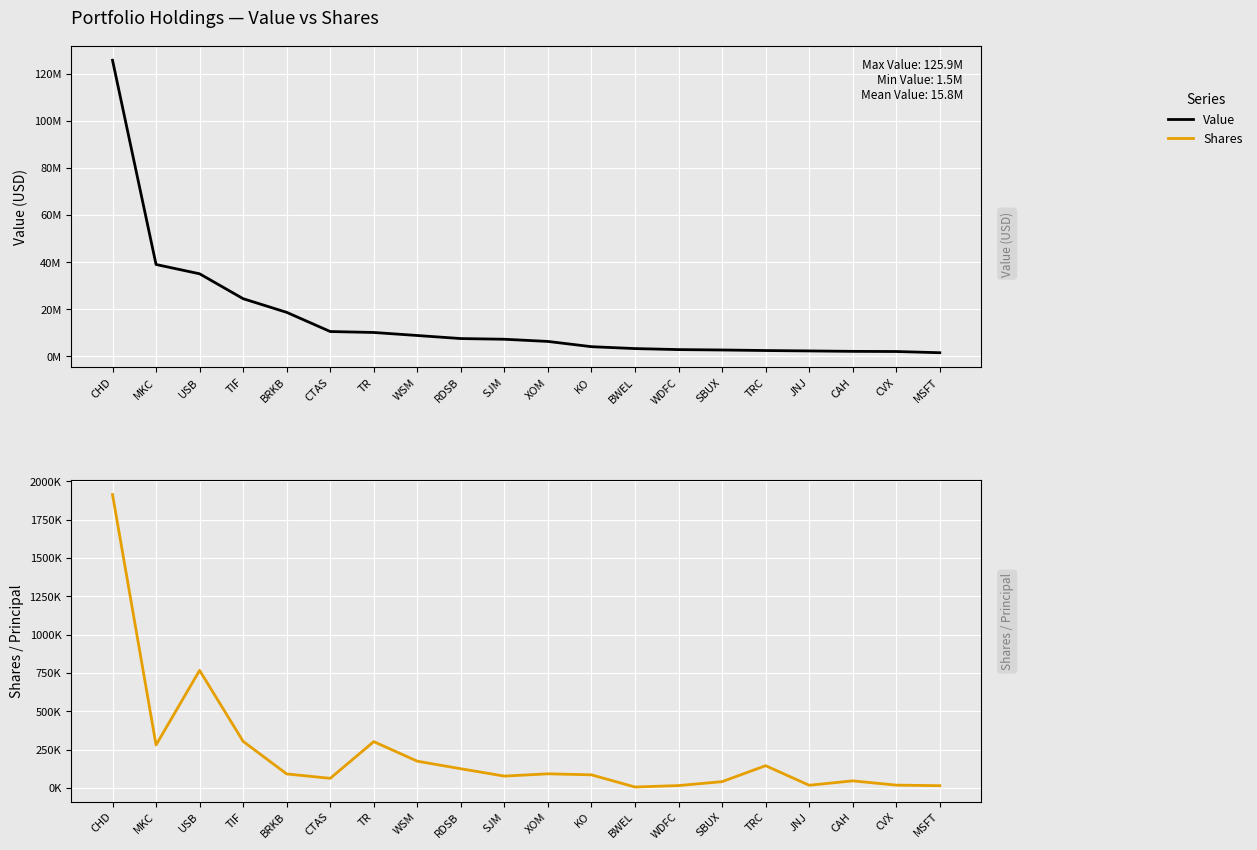

How many lines are shown in the chart?

2